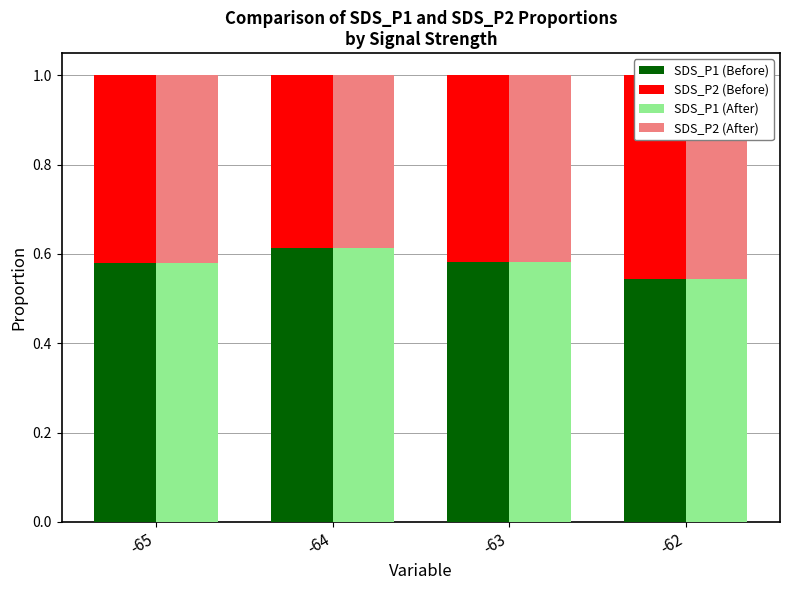

List the labels in order of SDS_P1 (Before) value, smallest first.

-62, -65, -63, -64